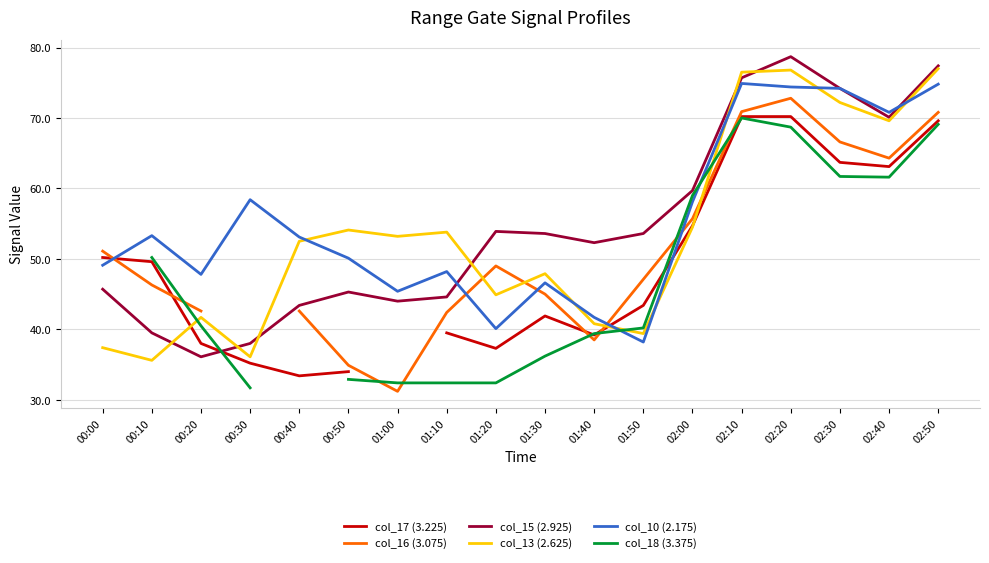

After their last crossing, which series has the higher values: col_10 (2.175) or col_15 (2.925)?

col_15 (2.925)